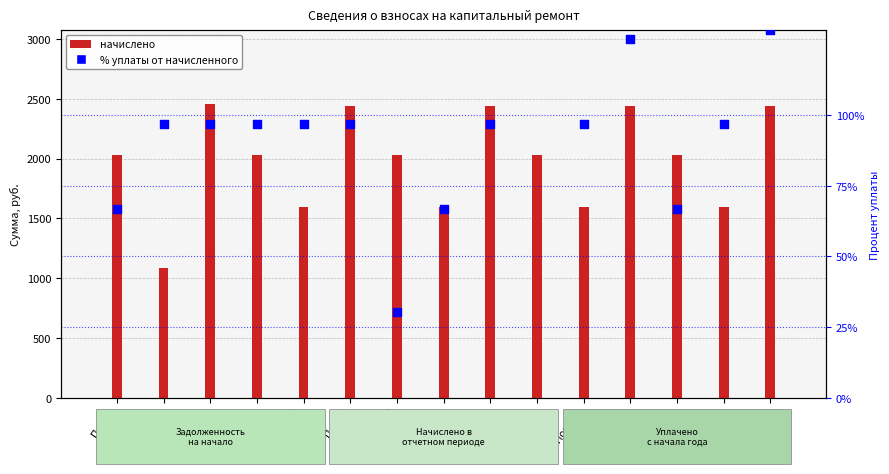

Is the value of % уплаты от начисленного at Пом. 4 greater than the value of начислено at Пом. 1?

No